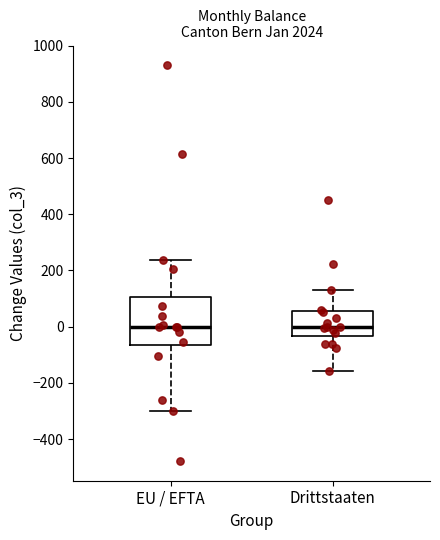

Where does the upper whisker of the box for Drittstaaten end on the y-axis? The values are not printed on the chart, so give them approximately, as read against the axis.

120